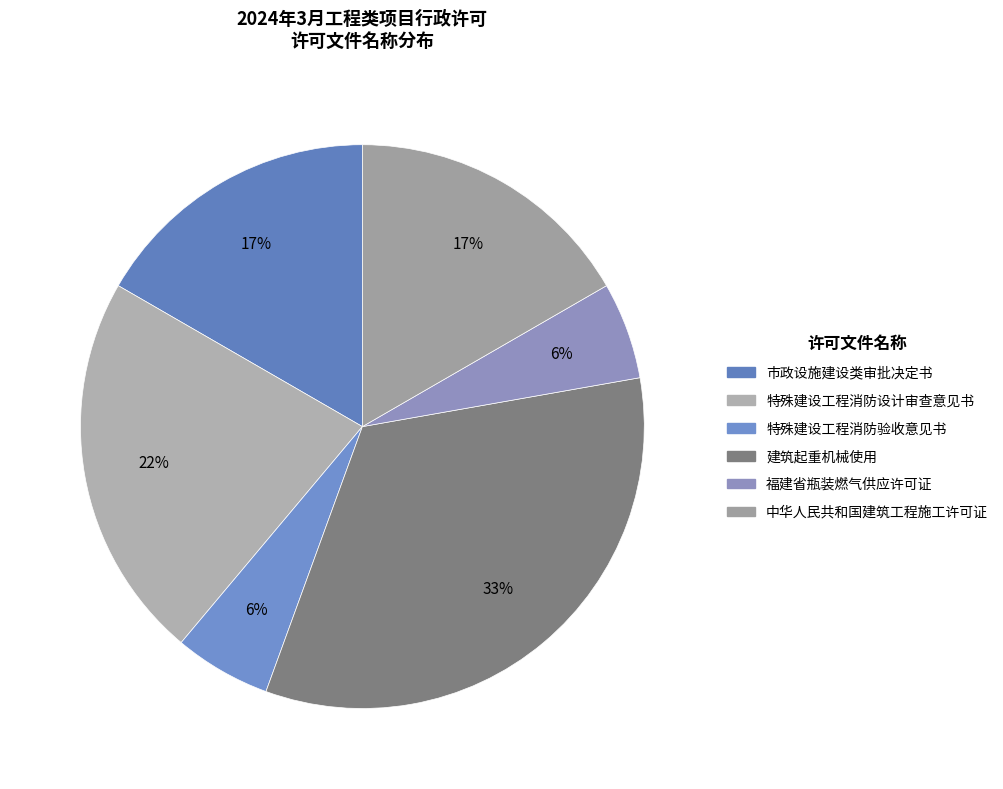

The 建筑起重机械使用 slice represents 33% of the pie. True or false?

True